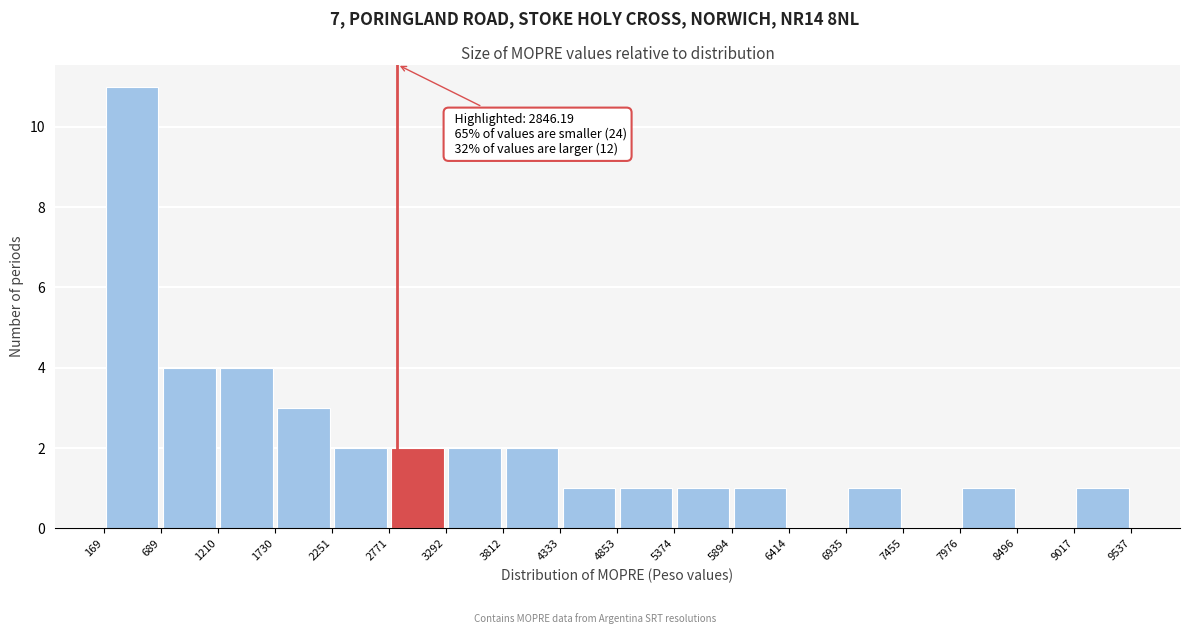

Over which range of the x-axis is the bar tallest?

169 to 689